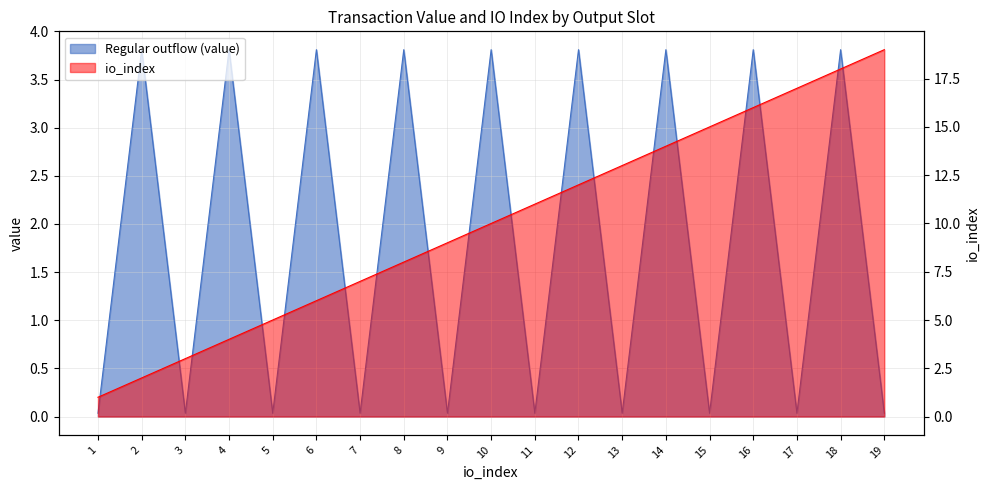

How many data points in io_index are above 10?

9